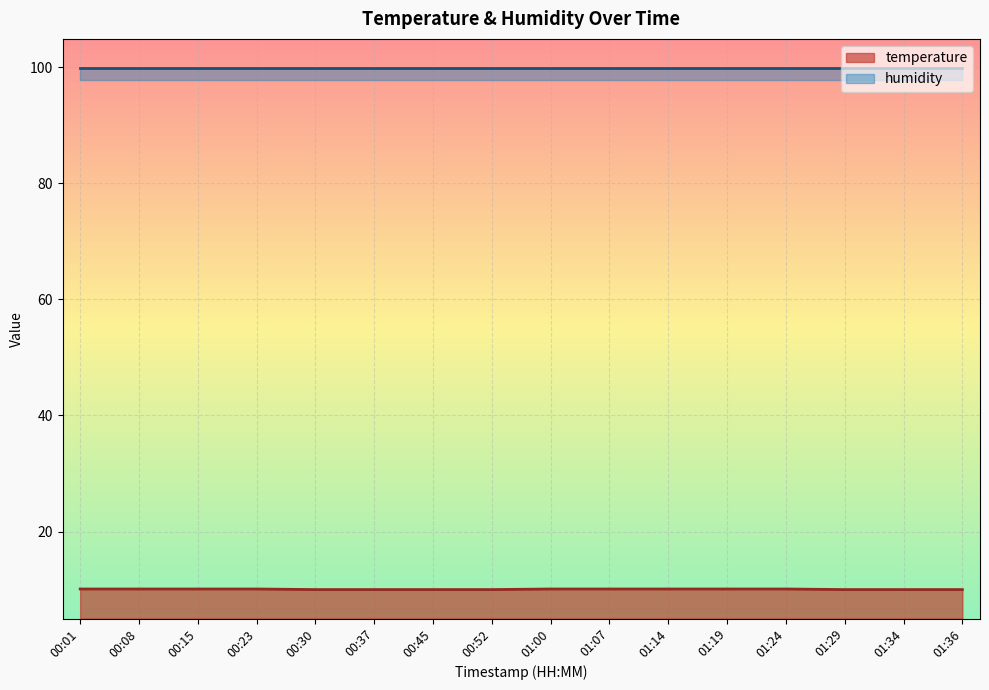

What is the change in value from 00:45 to 01:07?

+0.1